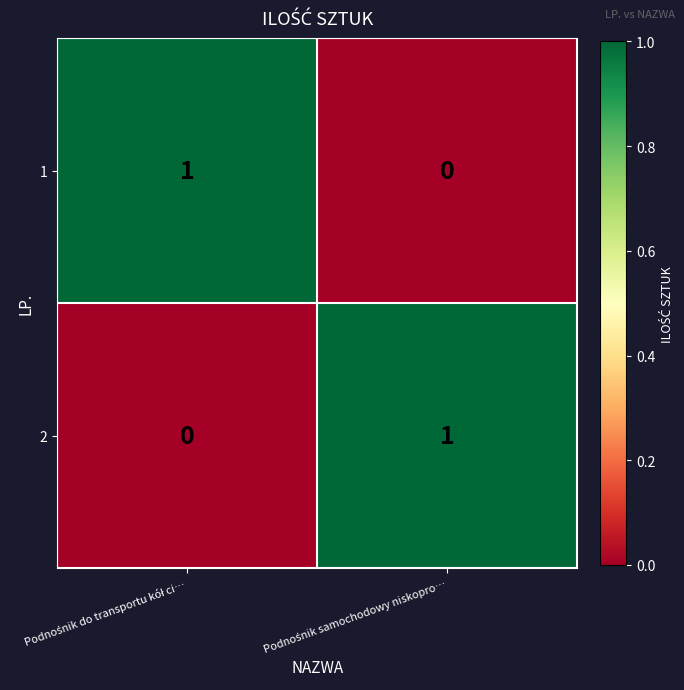

Reading right to left, list all the values displayed in this chart.

1: 0	1
2: 1	0